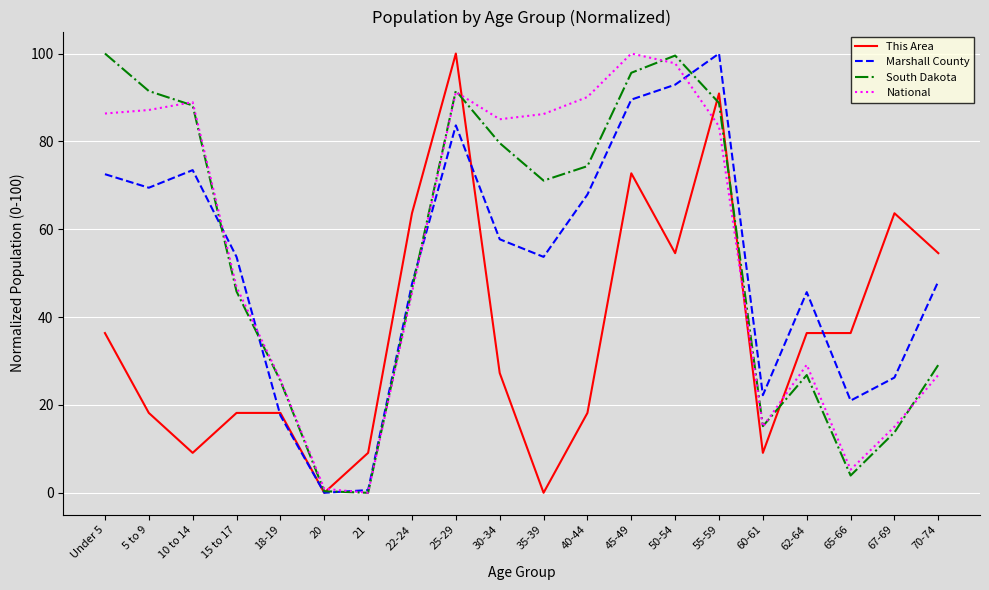

True or false: National has a value of 97.8 at 50-54.

True